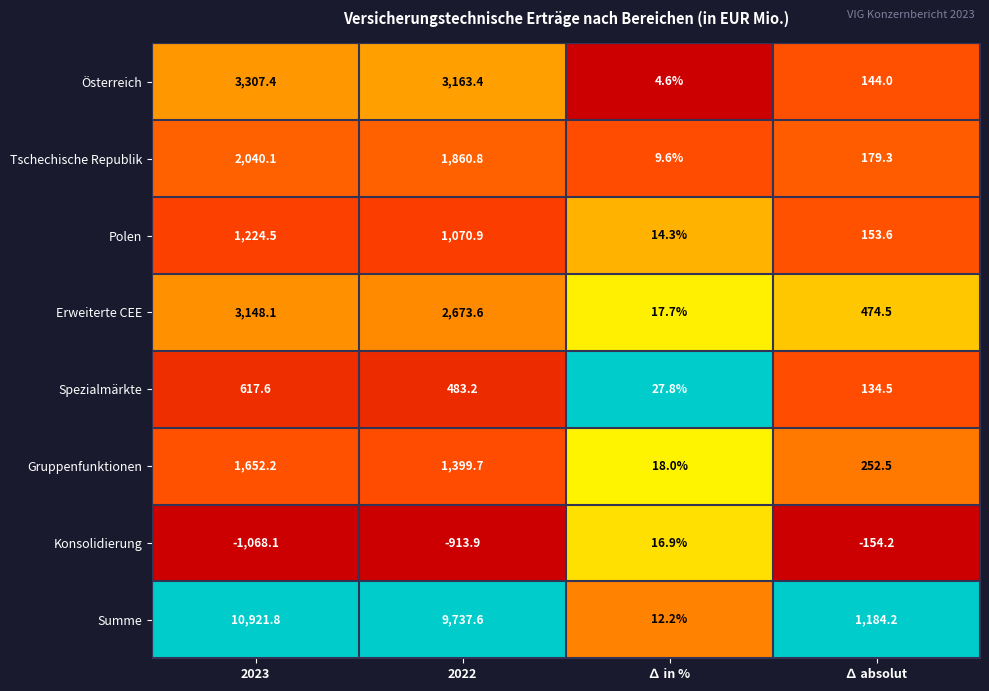

True or false: Summe has a value of 10921.8 at 2023.

True